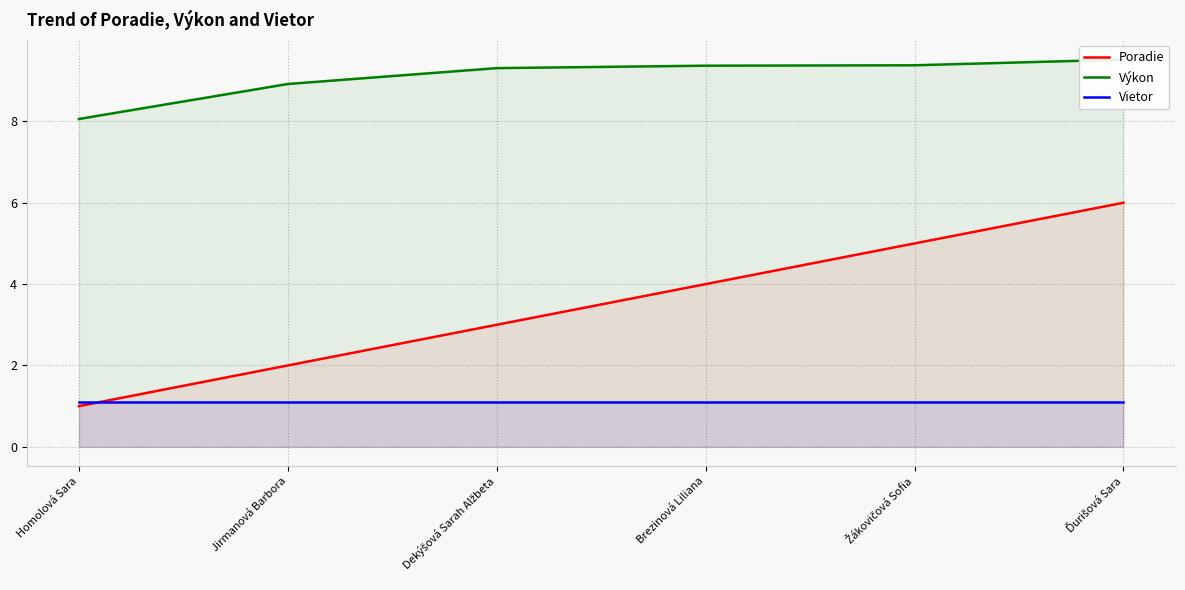

Between Dekýšová Sarah Alžbeta and Ďurišová Sara, which series saw the biggest shift?

Poradie